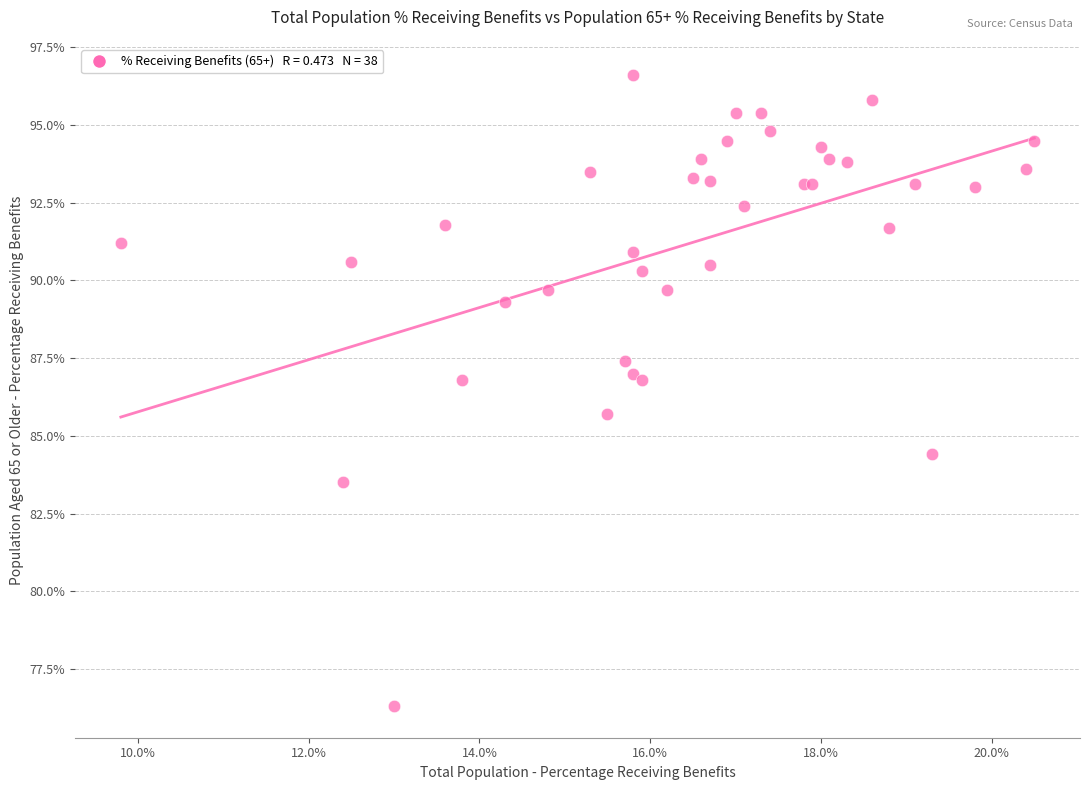

What Y value in the scatter plot is closest to 86?

85.7